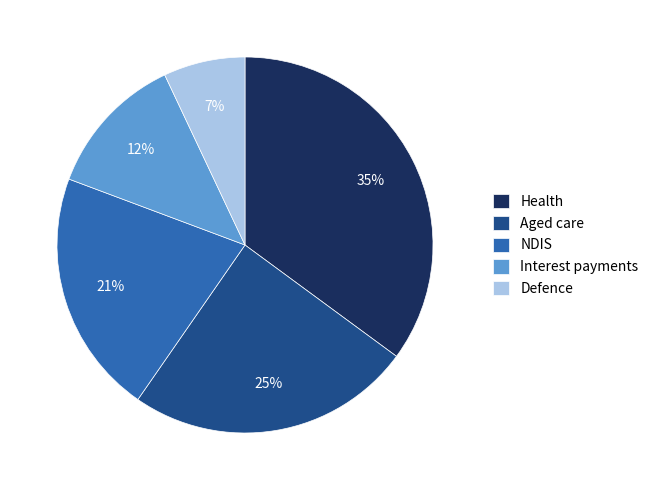

What percentage is the Health slice, to the nearest percent?

35%